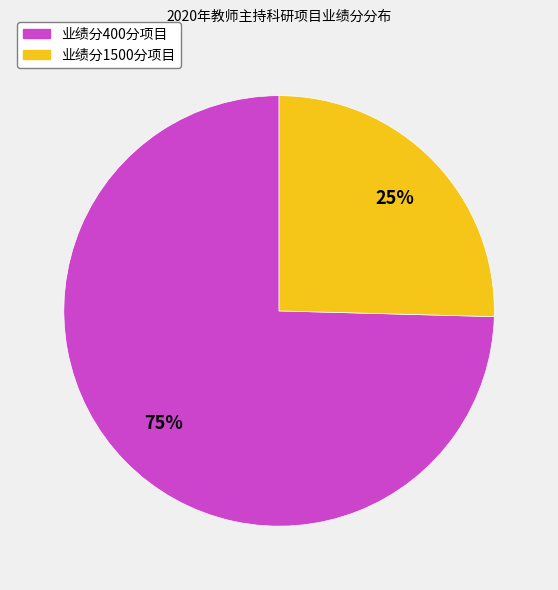

Is there a majority slice in this chart?

Yes